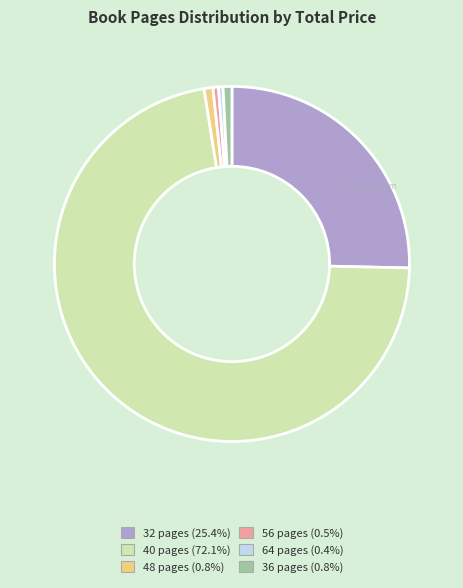

How many segments does this pie chart have?

6